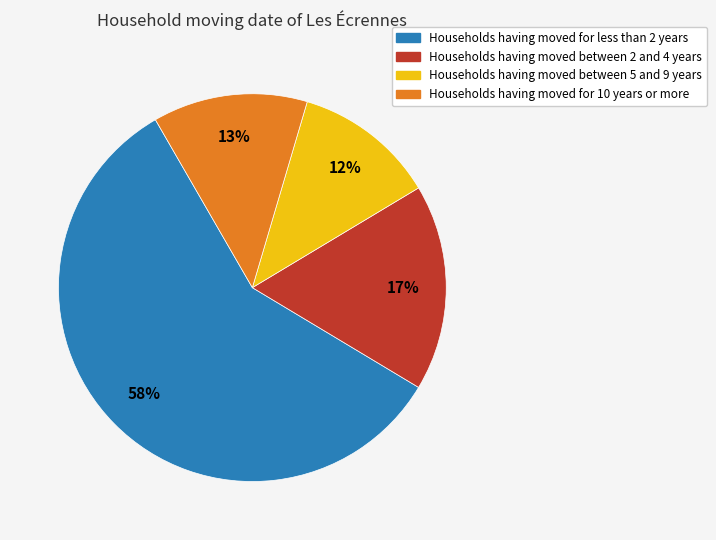

To the nearest percent, what is the difference between the largest and smallest slice percentages?

46%